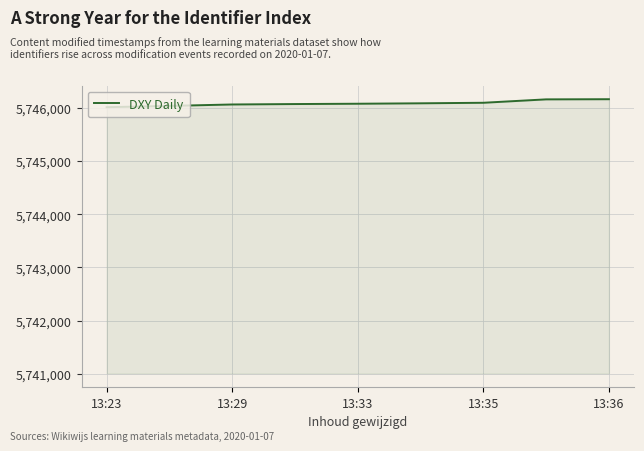

What is the smallest value displayed?

5746010